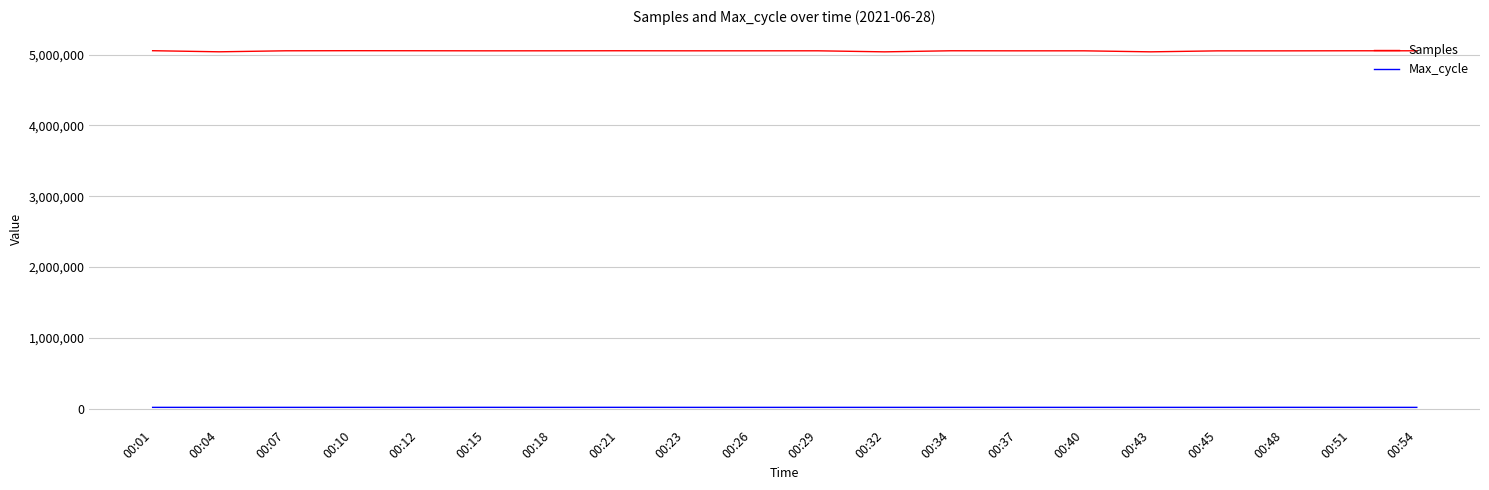

The Samples series shows 7051501 at 00:18. True or false?

False